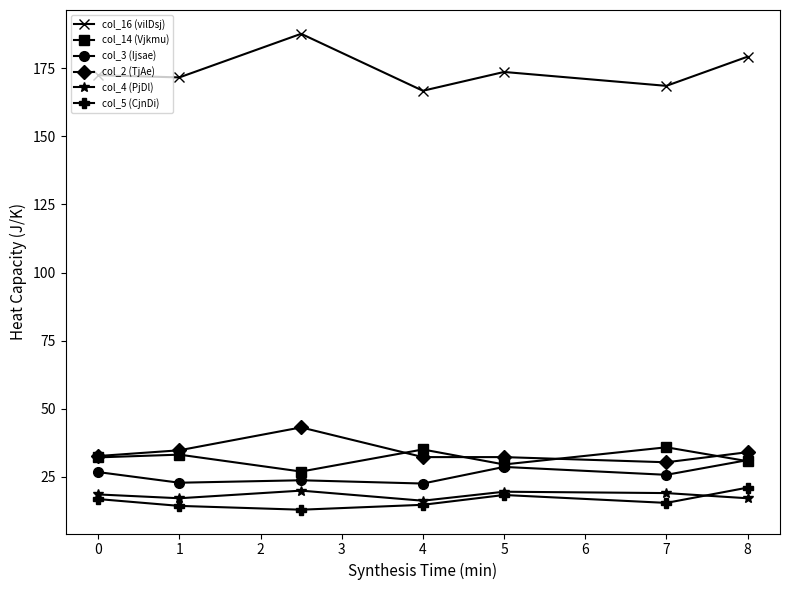

True or false: col_16 (vilDsj) has more than 2 points higher than both neighbors.

False